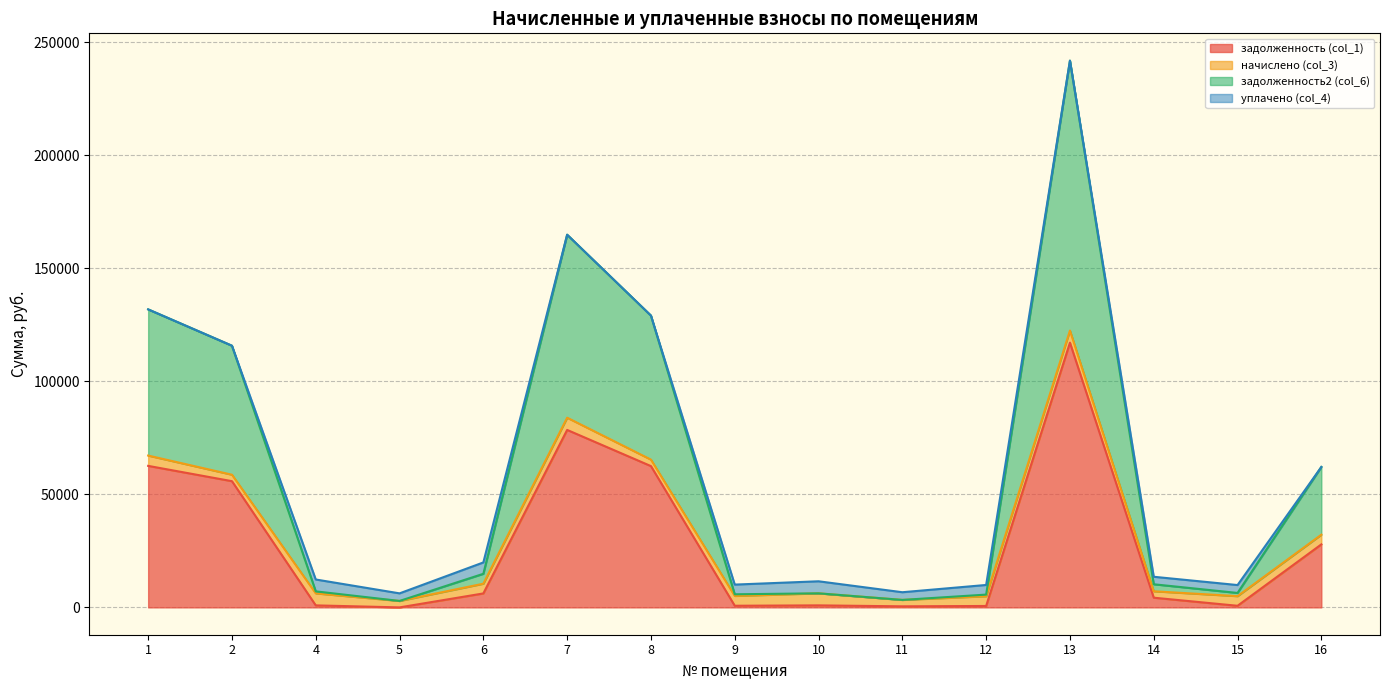

At which category is the sum across all series the highest?

13